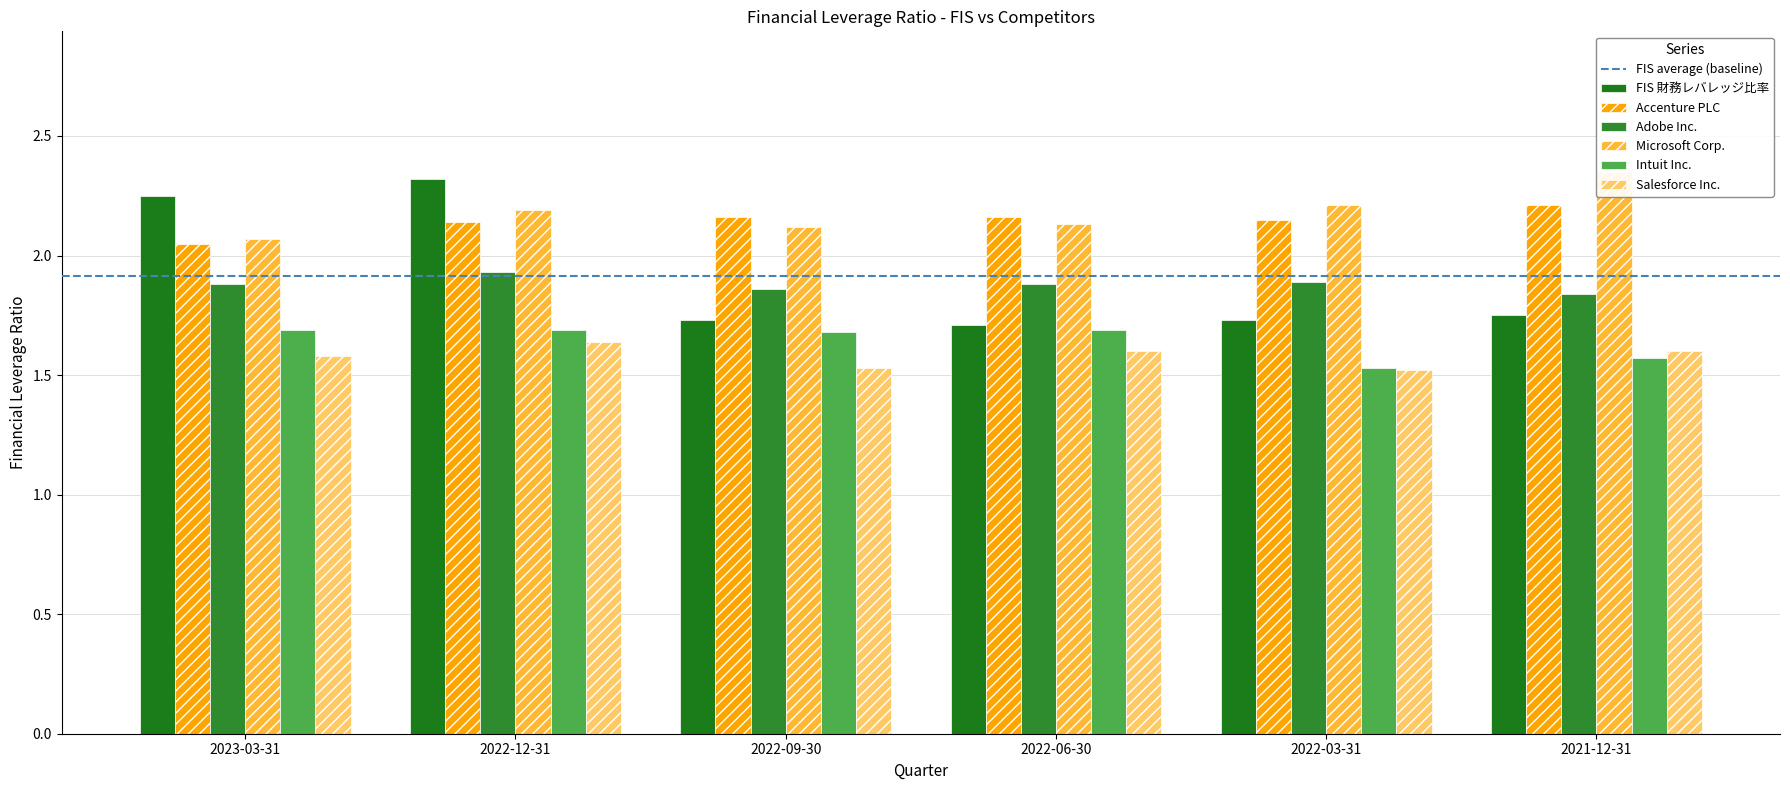

Which series has the largest range (max minus min)?

FIS 財務レバレッジ比率